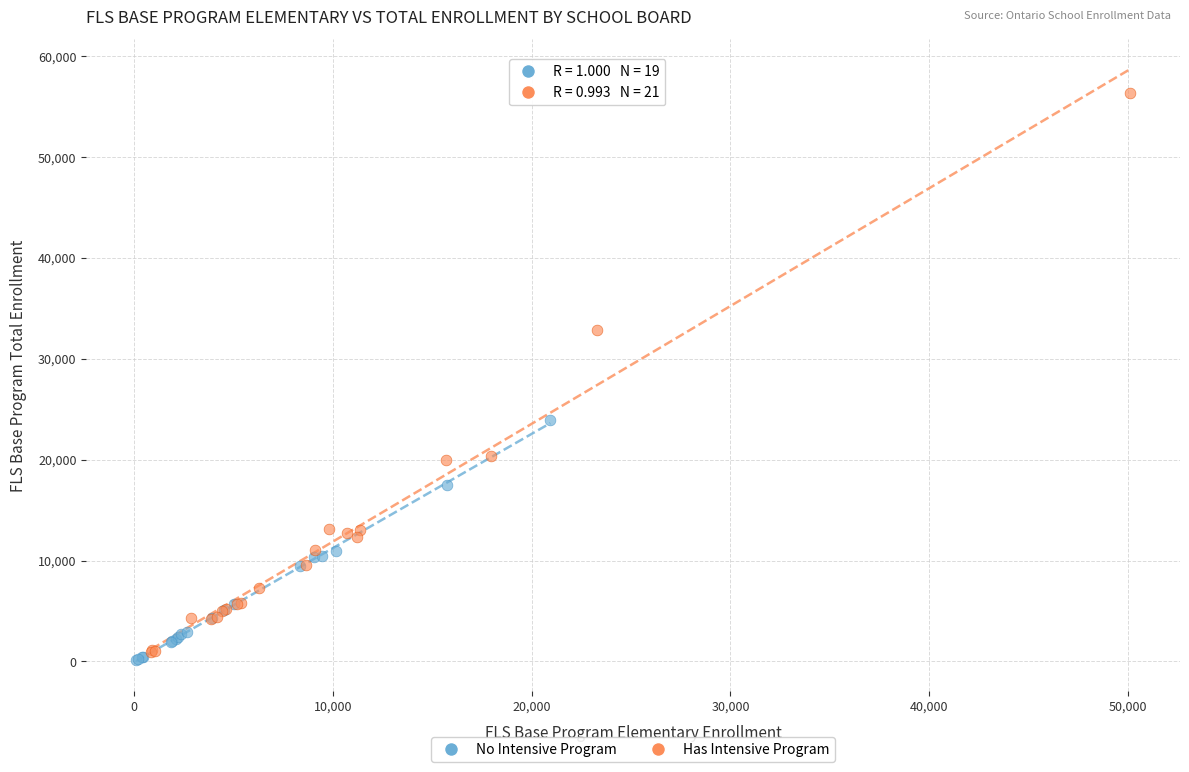

Which series reaches the maximum Y coordinate?

Has Intensive Program